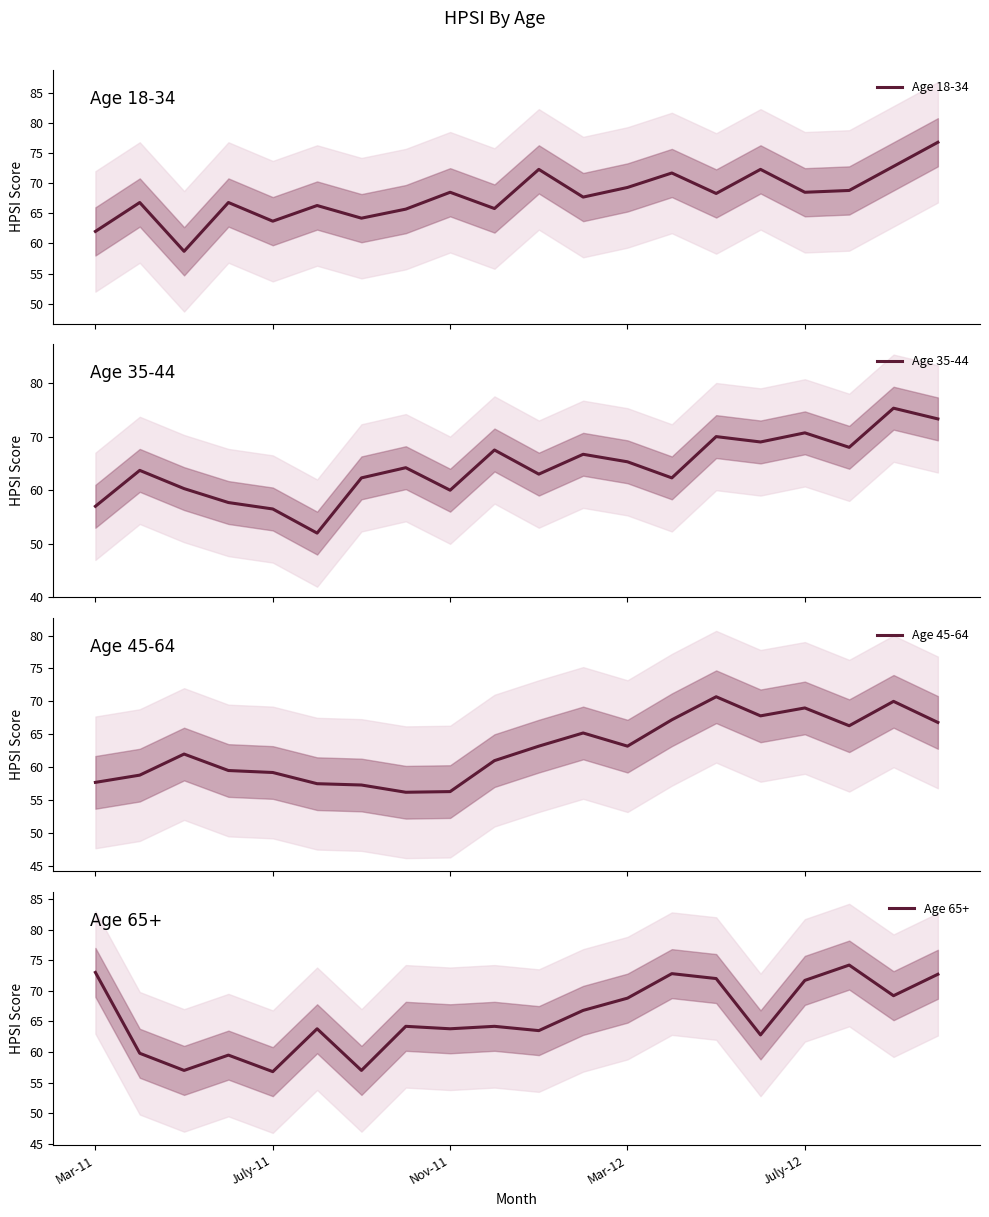

What is the maximum value for Age 18-34?

76.8